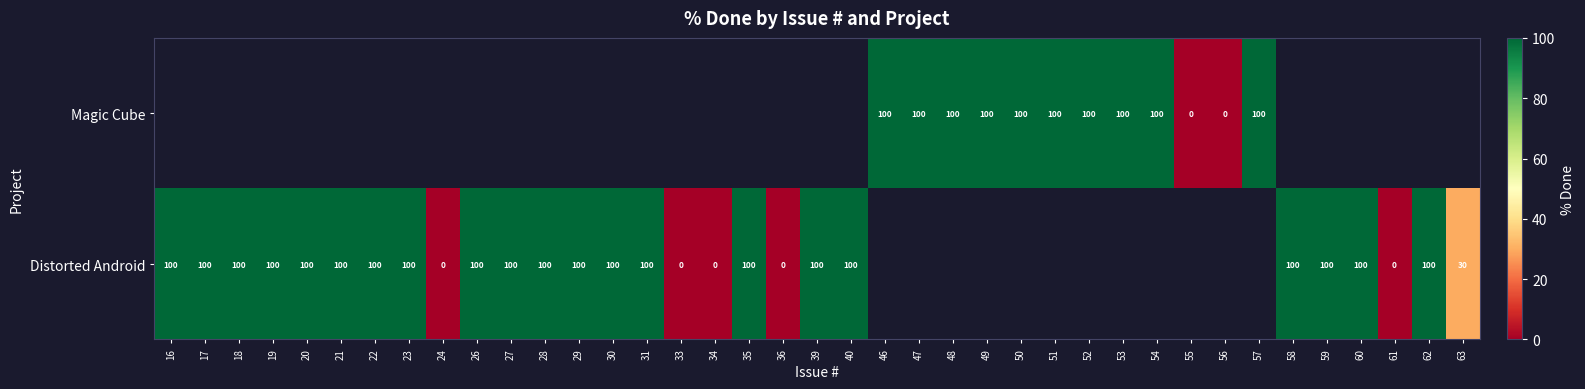

At which category does the chart reach its minimum across all series?

24